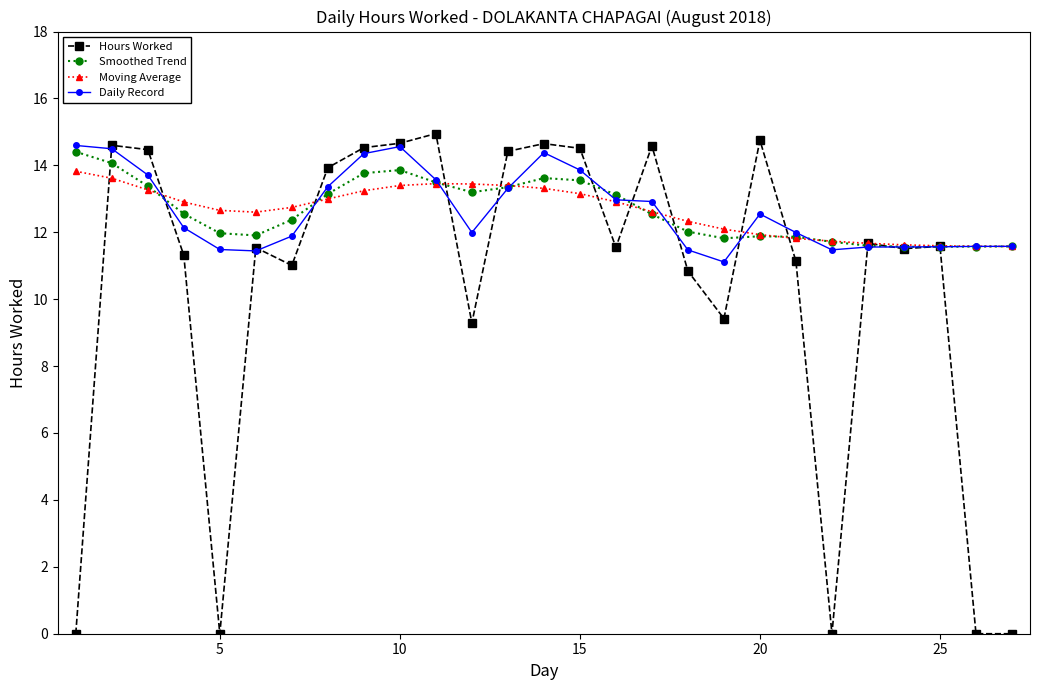

At how many categories does at least one series exceed 5?

27